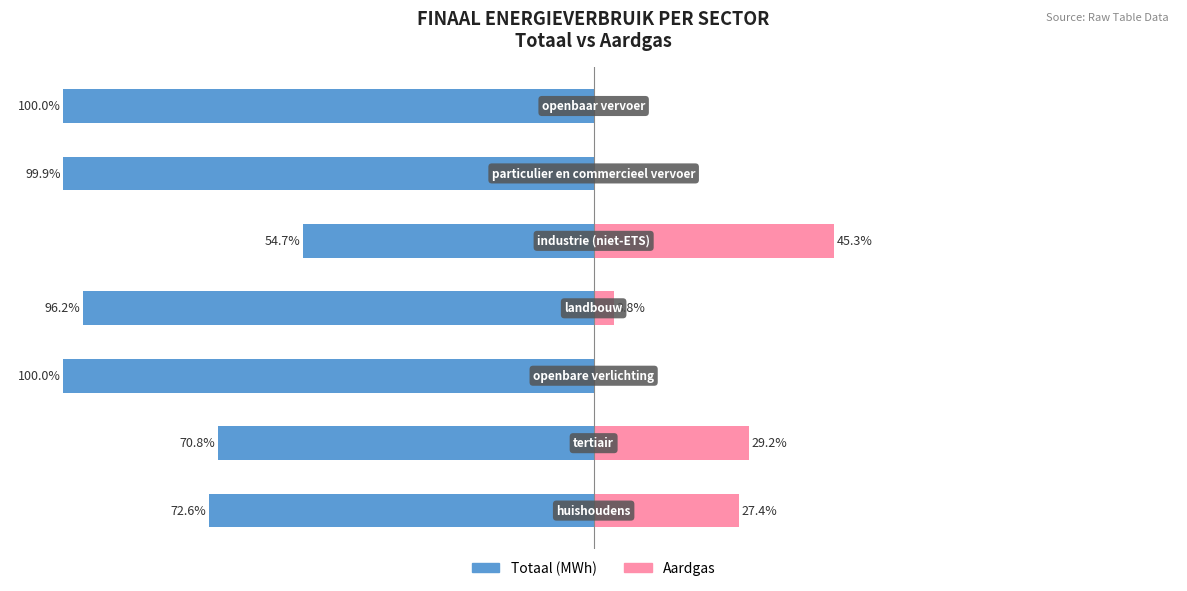

The Totaal (MWh) series shows -100.0 at 2. True or false?

True